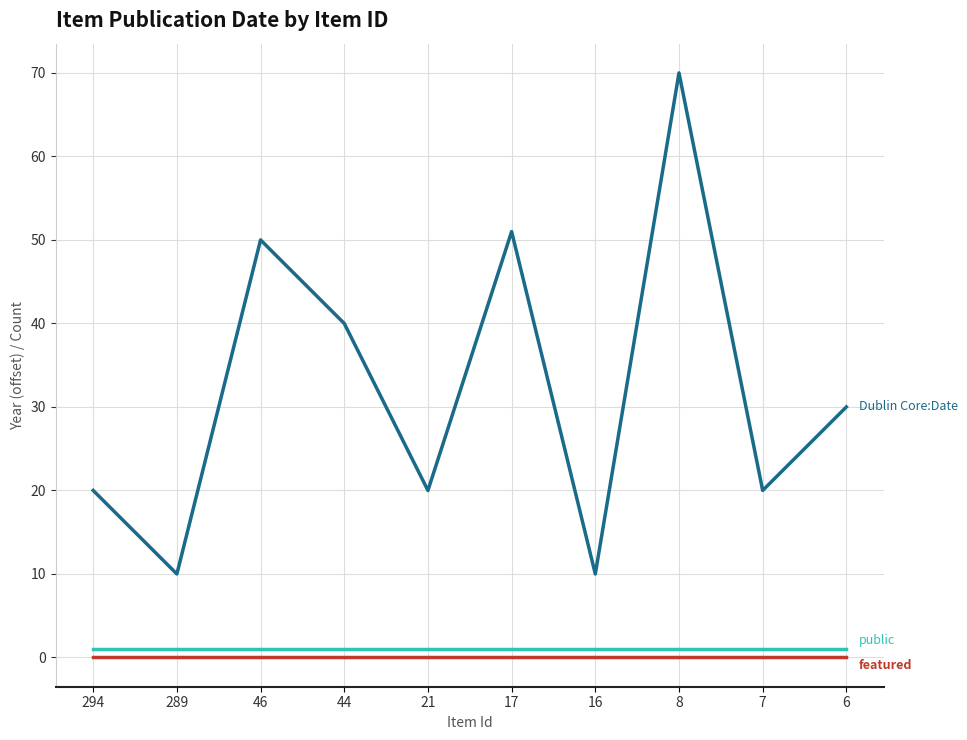

What is the maximum value shown in the chart?

70